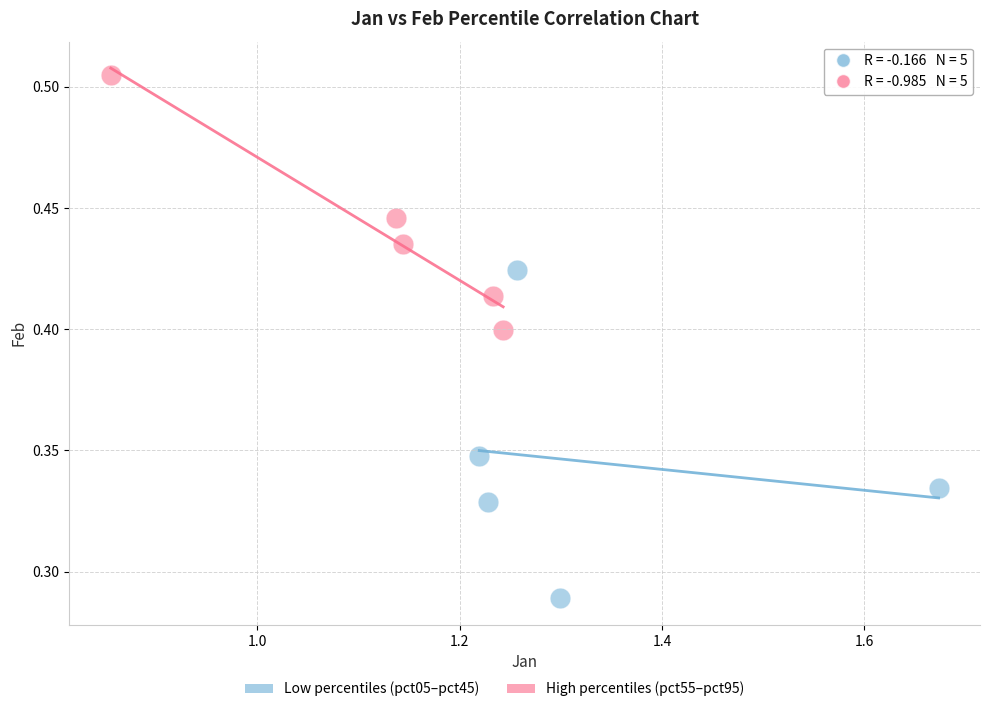

Which series reaches the maximum Y coordinate?

High percentiles (pct55–pct95)